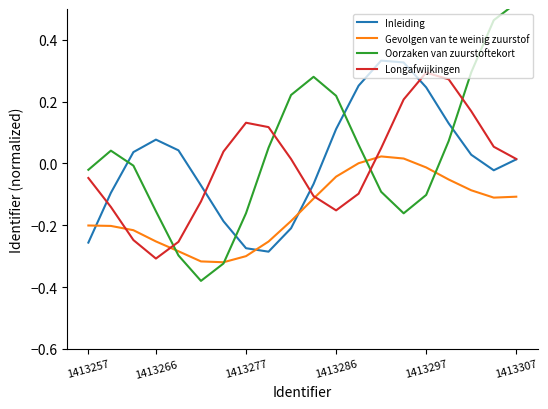

Which series has the widest spread of values?

Oorzaken van zuurstoftekort